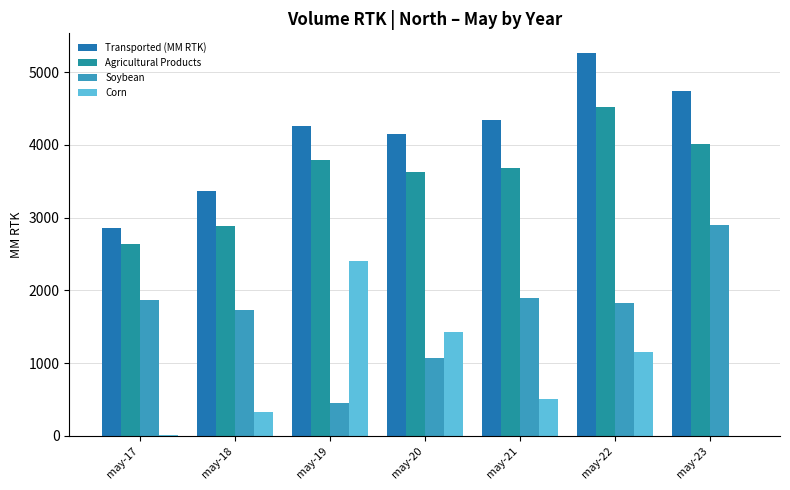

What is the greatest value displayed?

5270.4